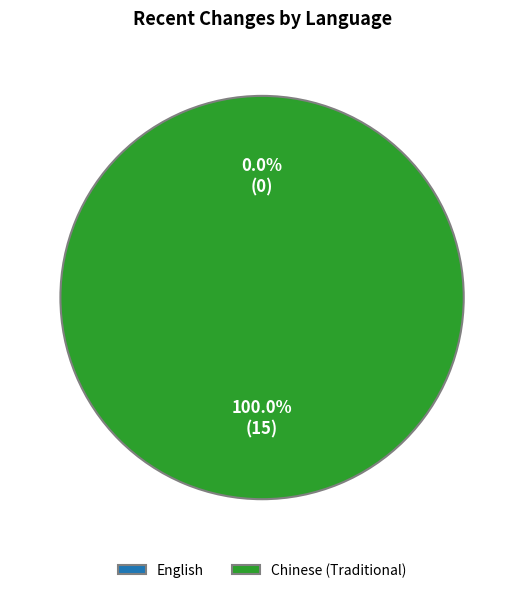

Is English the majority of the pie?

No